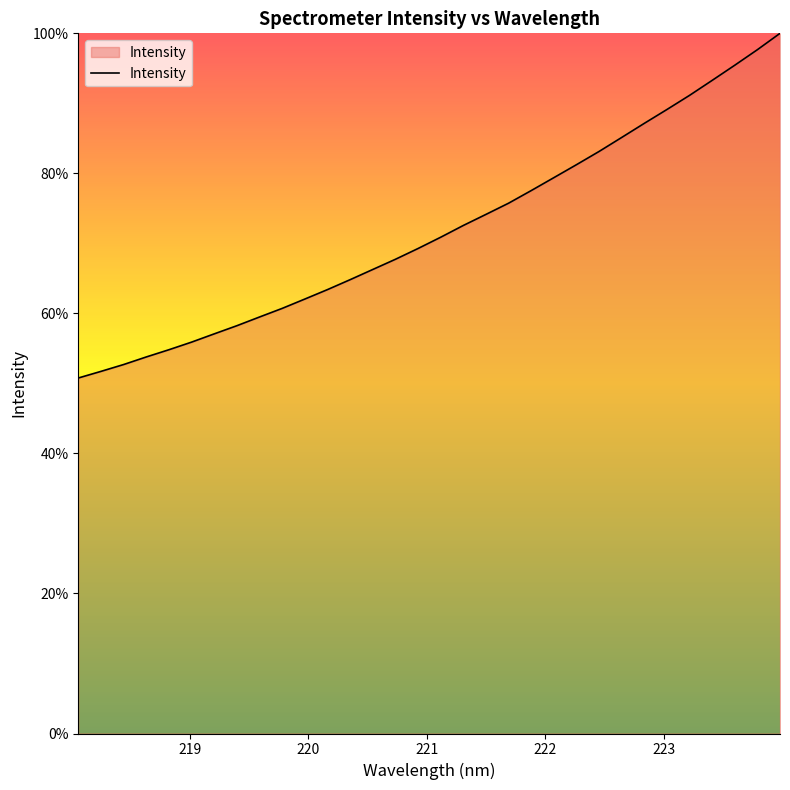

What is the difference between the maximum and minimum values?

49.2